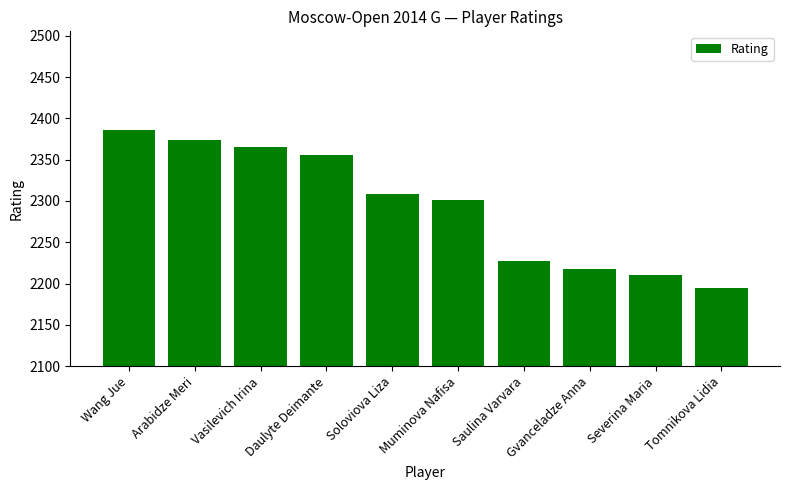

What is the difference between the second highest and minimum values?

179